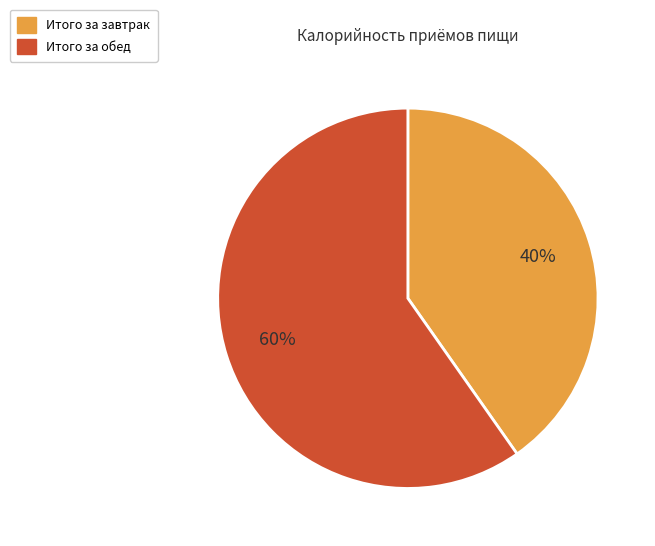

Which category accounts for the majority?

Итого за обед